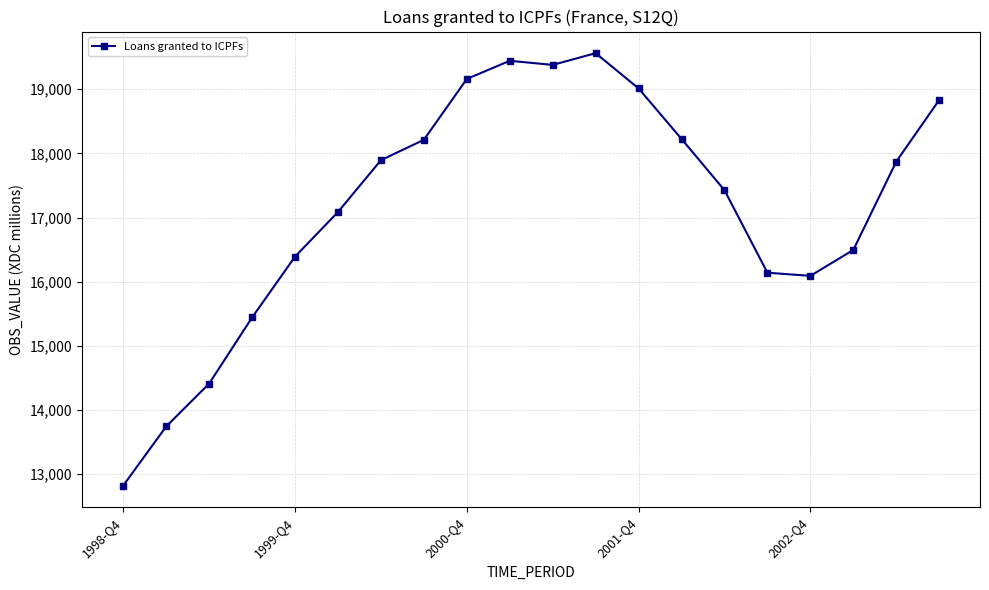

How many categories are shown in the chart?

20